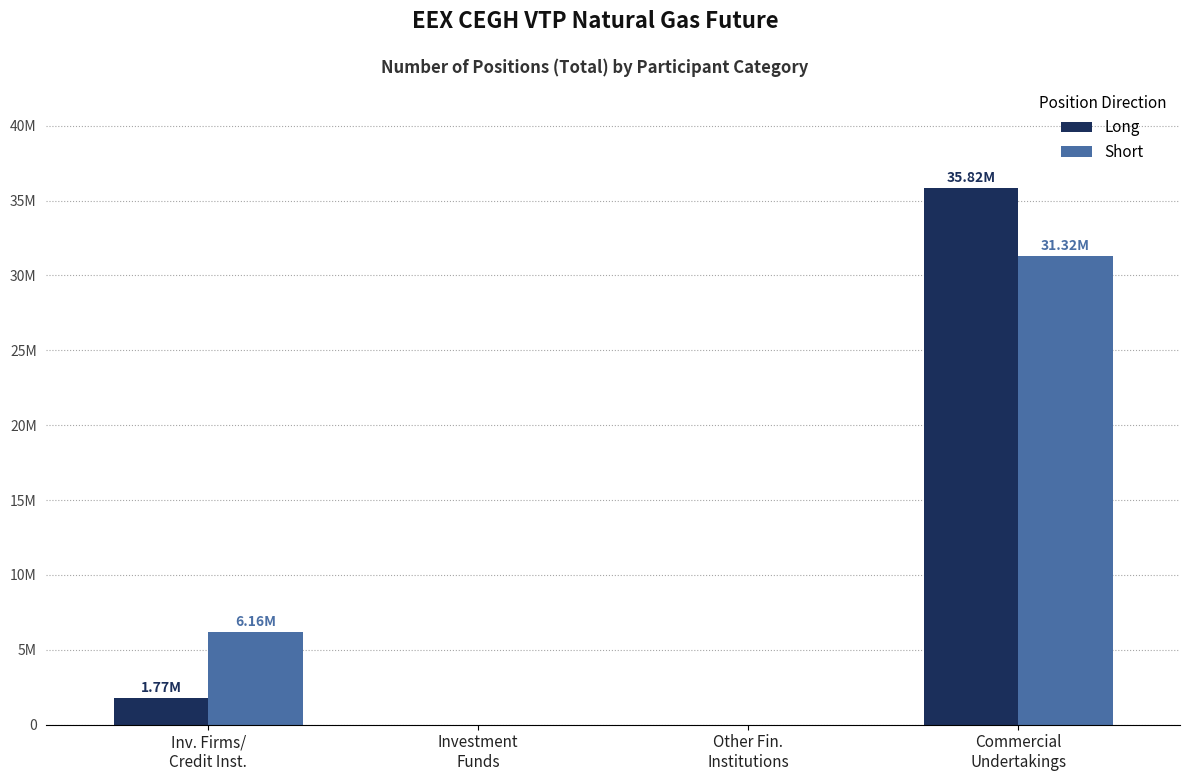

Rank the series by their average value, from lowest to highest.

Short, Long